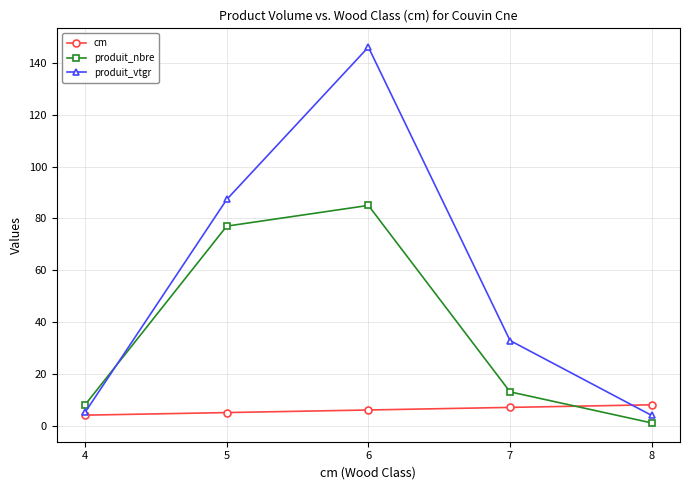

After their last crossing, which series has the higher values: produit_nbre or cm?

cm